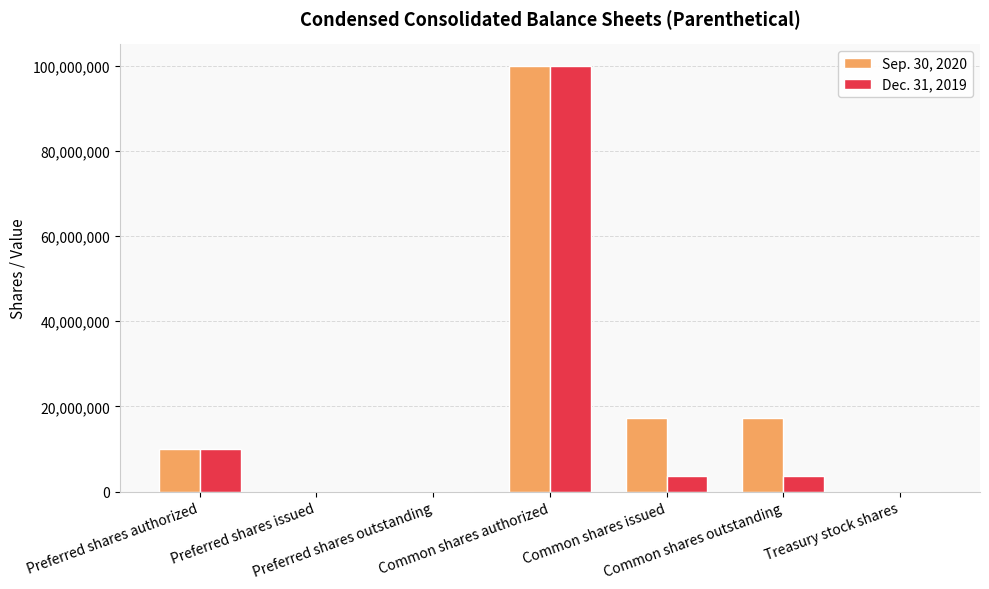

What is the greatest value displayed?

100000000